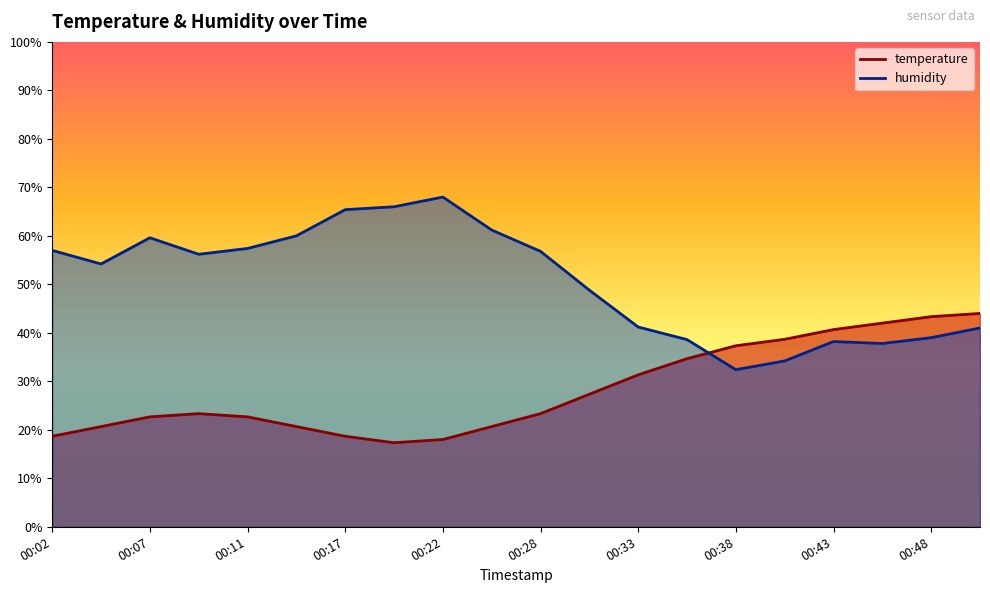

At which category does the chart reach its peak across all series?

00:22